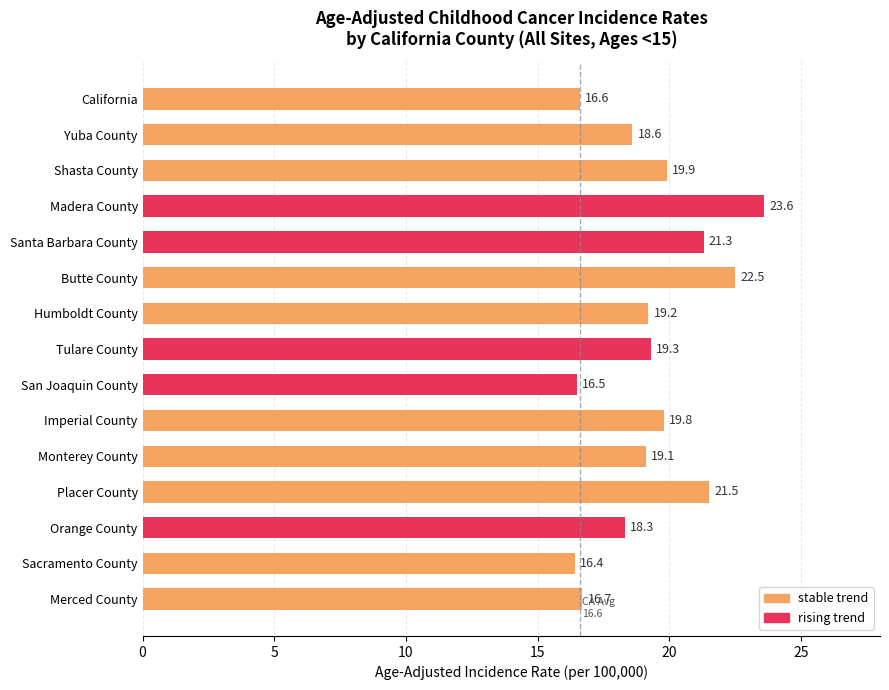

How many bars are there in total?

15